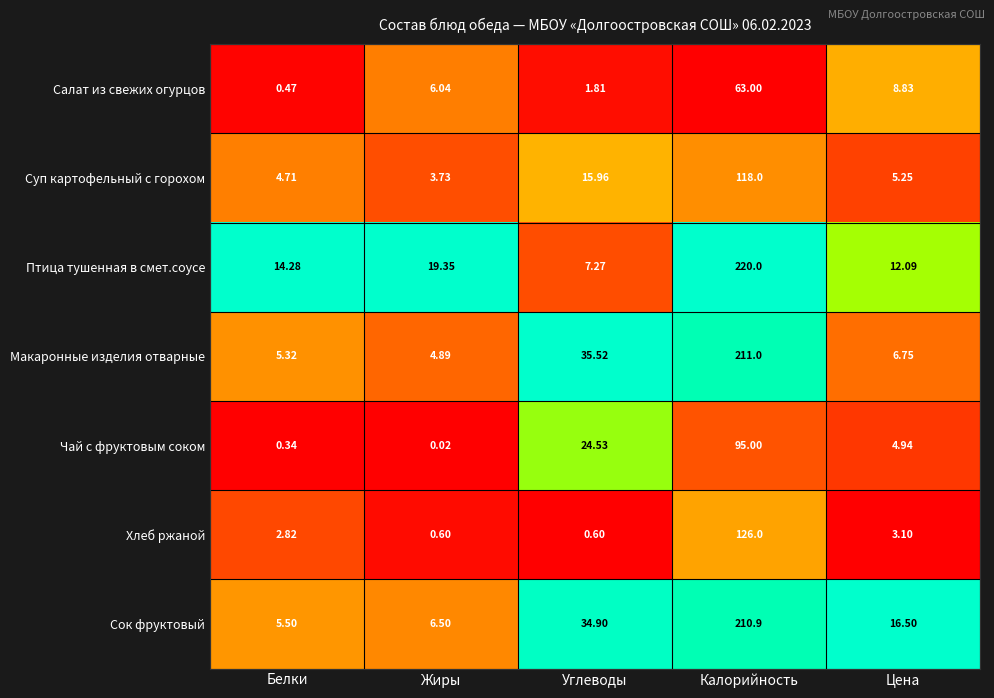

What is the difference between the highest and lowest values at Цена?

13.4